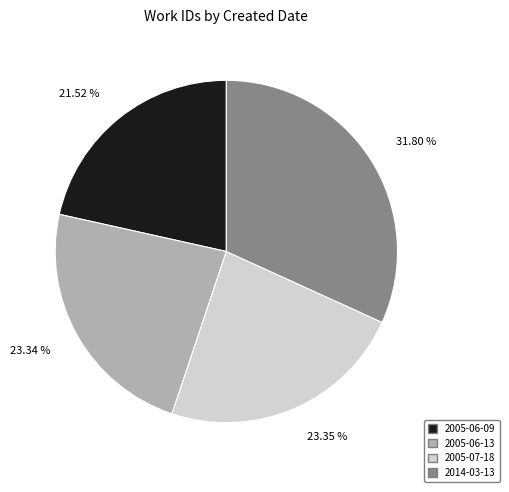

What percentage is the 2005-07-18 slice, to the nearest percent?

23%